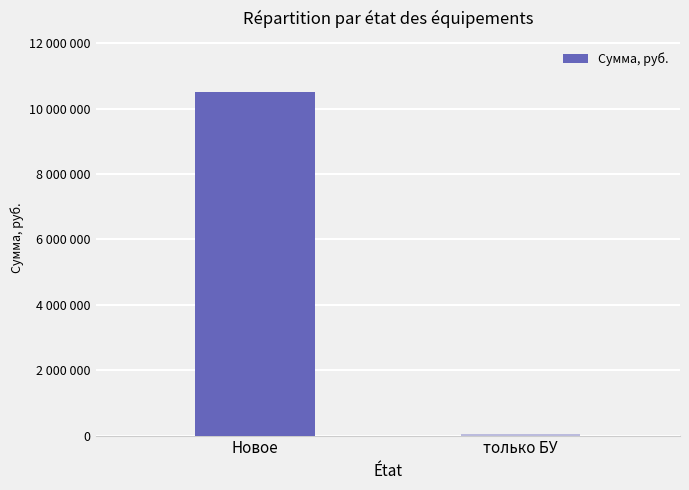

List the labels in order of value, smallest first.

только БУ, Новое